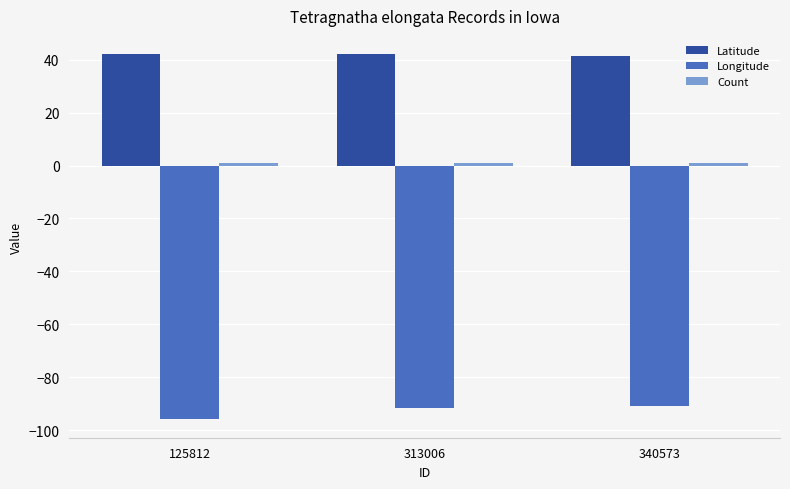

True or false: Latitude has a value of 42.1 at 125812.

True